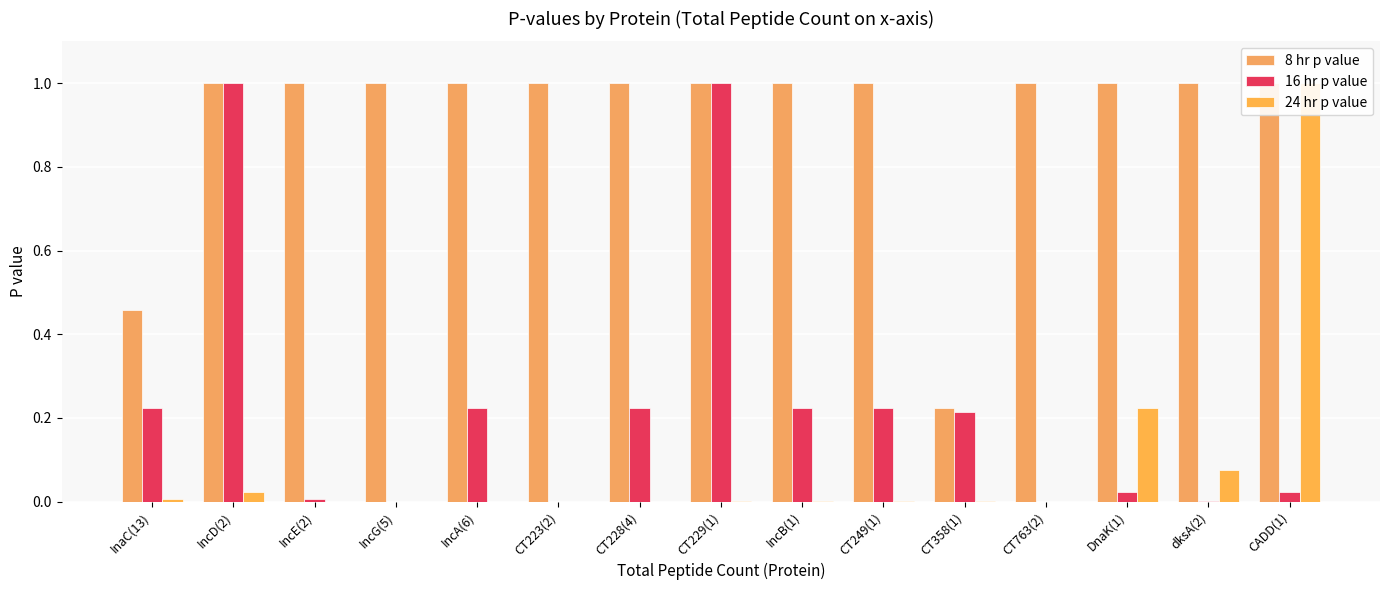

What is the total value across all series at dksA(2)?

1.1